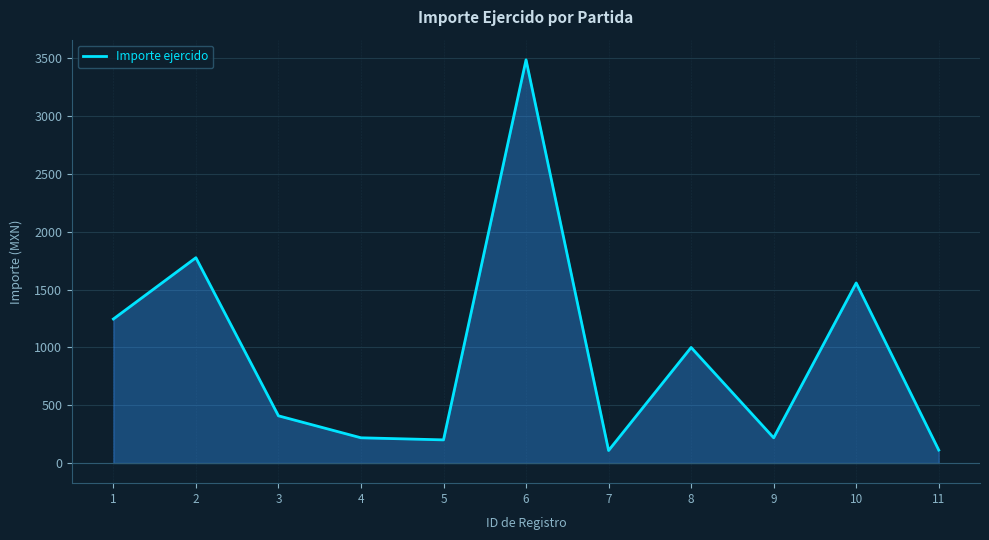

What is the greatest value displayed?

3486.0